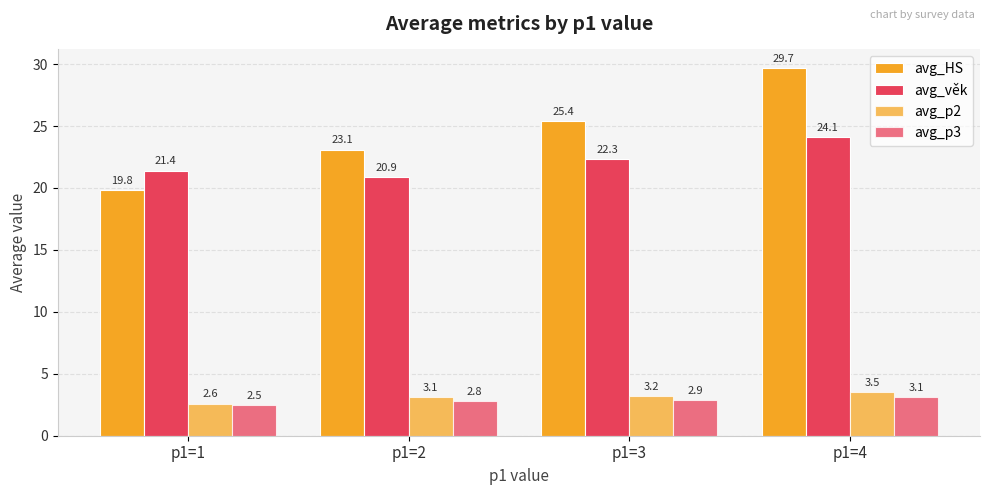

How many categories are shown in the chart?

4